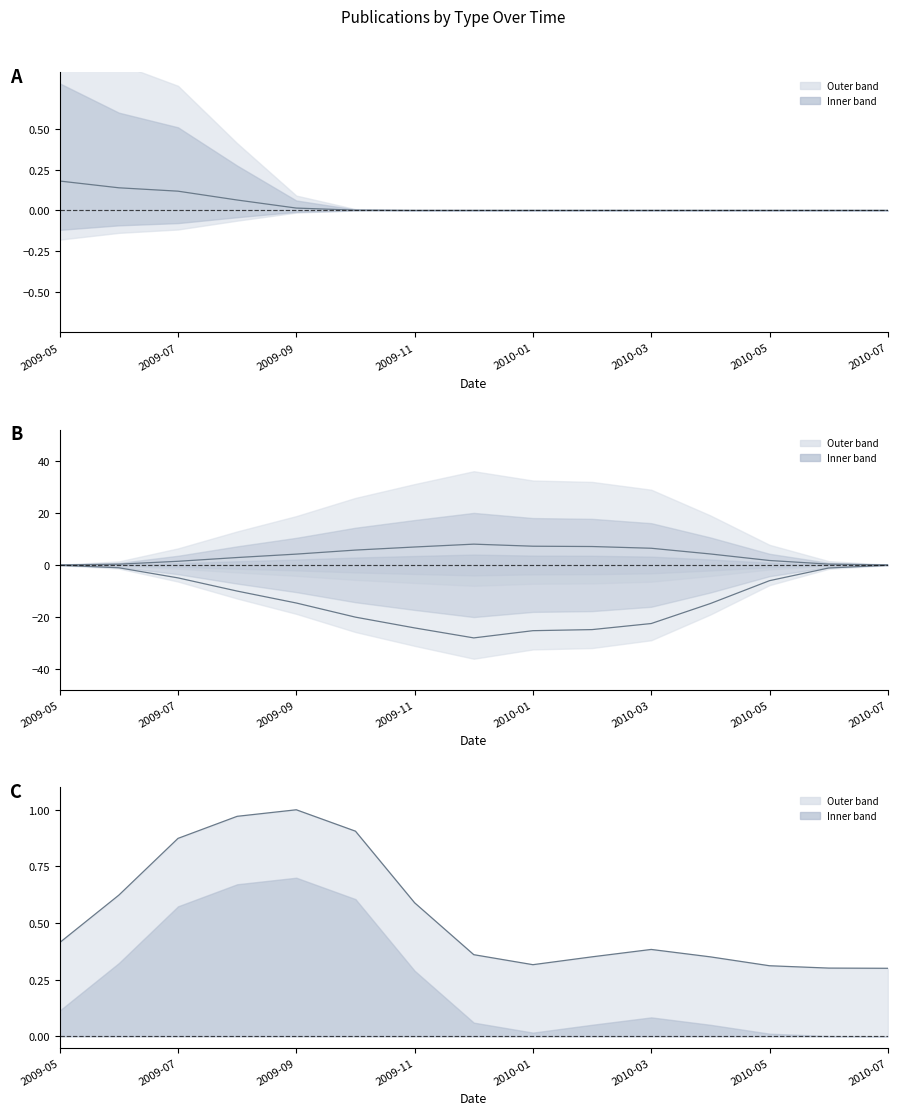

How many lines are shown in the chart?

4